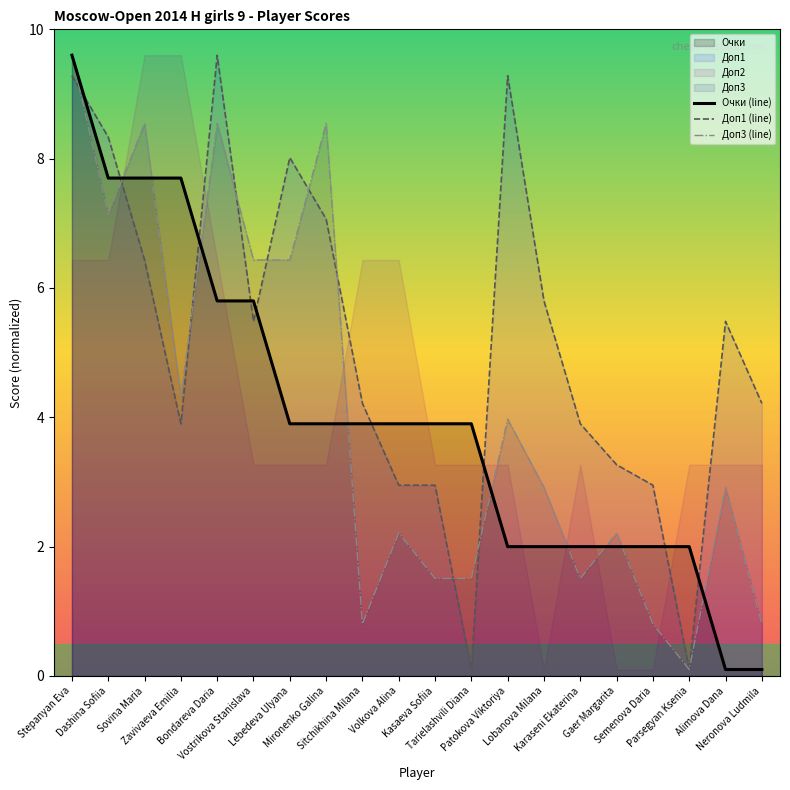

Between Gaer Margarita and Neronova Ludmila, which is larger?

Gaer Margarita